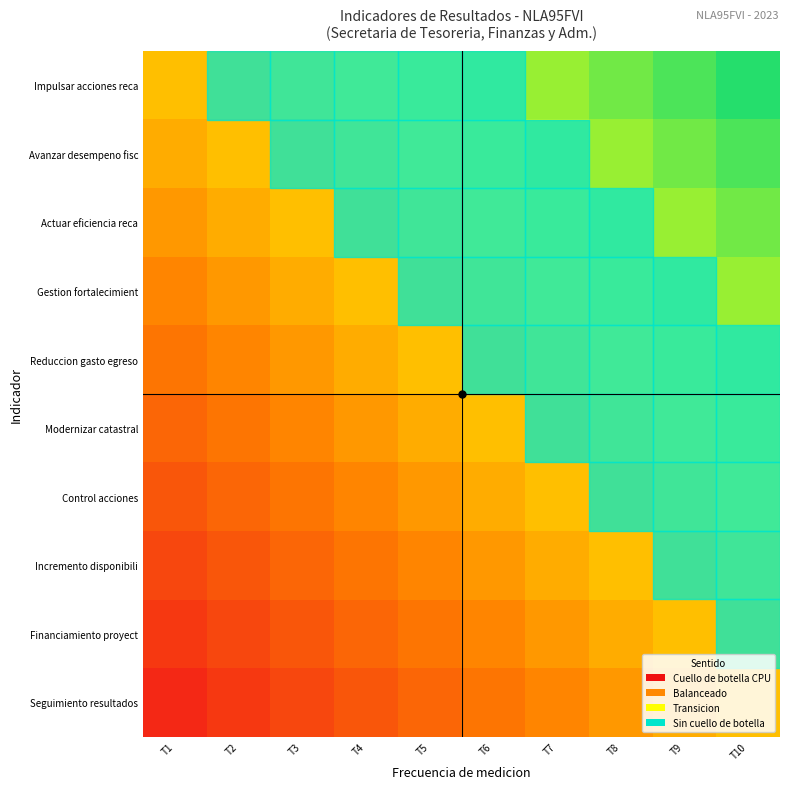

Reading right to left, transcribe all the data shown in this chart.

Impulsar acciones reca: T10=0.9	T9=0.8	T8=0.7	T7=0.6	T6=0.5	T5=0.4	T4=0.3	T3=0.2	T2=0.1	T1=0.0
Avanzar desempeno fisc: T10=0.8	T9=0.7	T8=0.6	T7=0.5	T6=0.4	T5=0.3	T4=0.2	T3=0.1	T2=0.0	T1=-0.1
Actuar eficiencia reca: T10=0.7	T9=0.6	T8=0.5	T7=0.4	T6=0.3	T5=0.2	T4=0.1	T3=0.0	T2=-0.1	T1=-0.2
Gestion fortalecimient: T10=0.6	T9=0.5	T8=0.4	T7=0.3	T6=0.2	T5=0.1	T4=0.0	T3=-0.1	T2=-0.2	T1=-0.3
Reduccion gasto egreso: T10=0.5	T9=0.4	T8=0.3	T7=0.2	T6=0.1	T5=0.0	T4=-0.1	T3=-0.2	T2=-0.3	T1=-0.4
Modernizar catastral: T10=0.4	T9=0.3	T8=0.2	T7=0.1	T6=0.0	T5=-0.1	T4=-0.2	T3=-0.3	T2=-0.4	T1=-0.5
Control acciones: T10=0.3	T9=0.2	T8=0.1	T7=0.0	T6=-0.1	T5=-0.2	T4=-0.3	T3=-0.4	T2=-0.5	T1=-0.6
Incremento disponibili: T10=0.2	T9=0.1	T8=0.0	T7=-0.1	T6=-0.2	T5=-0.3	T4=-0.4	T3=-0.5	T2=-0.6	T1=-0.7
Financiamiento proyect: T10=0.1	T9=0.0	T8=-0.1	T7=-0.2	T6=-0.3	T5=-0.4	T4=-0.5	T3=-0.6	T2=-0.7	T1=-0.8
Seguimiento resultados: T10=0.0	T9=-0.1	T8=-0.2	T7=-0.3	T6=-0.4	T5=-0.5	T4=-0.6	T3=-0.7	T2=-0.8	T1=-0.9